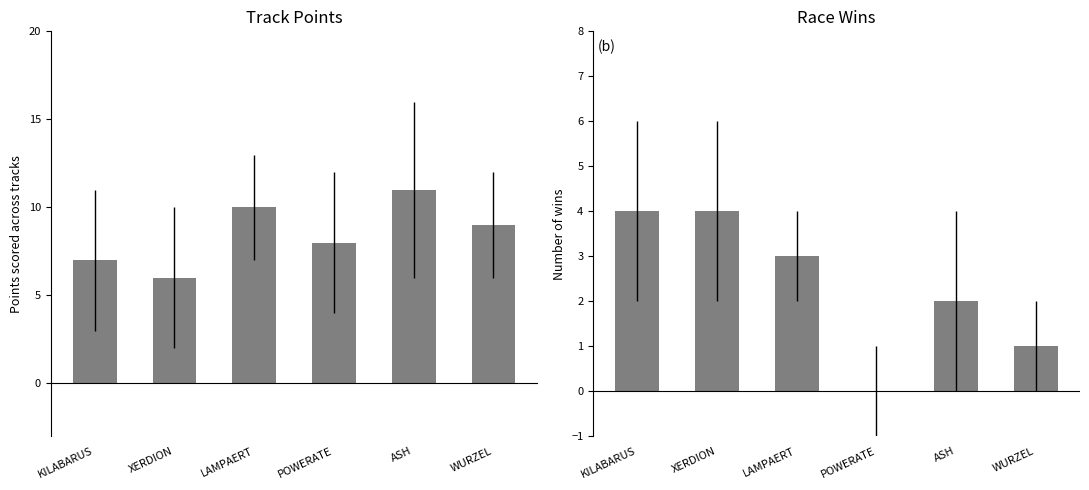

Reading right to left, transcribe all the data shown in this chart.

Points: WURZEL=9	ASH=11	POWERATE=8	LAMPAERT=10	XERDION=6	KILABARUS=7
Wins: WURZEL=1	ASH=2	POWERATE=0	LAMPAERT=3	XERDION=4	KILABARUS=4